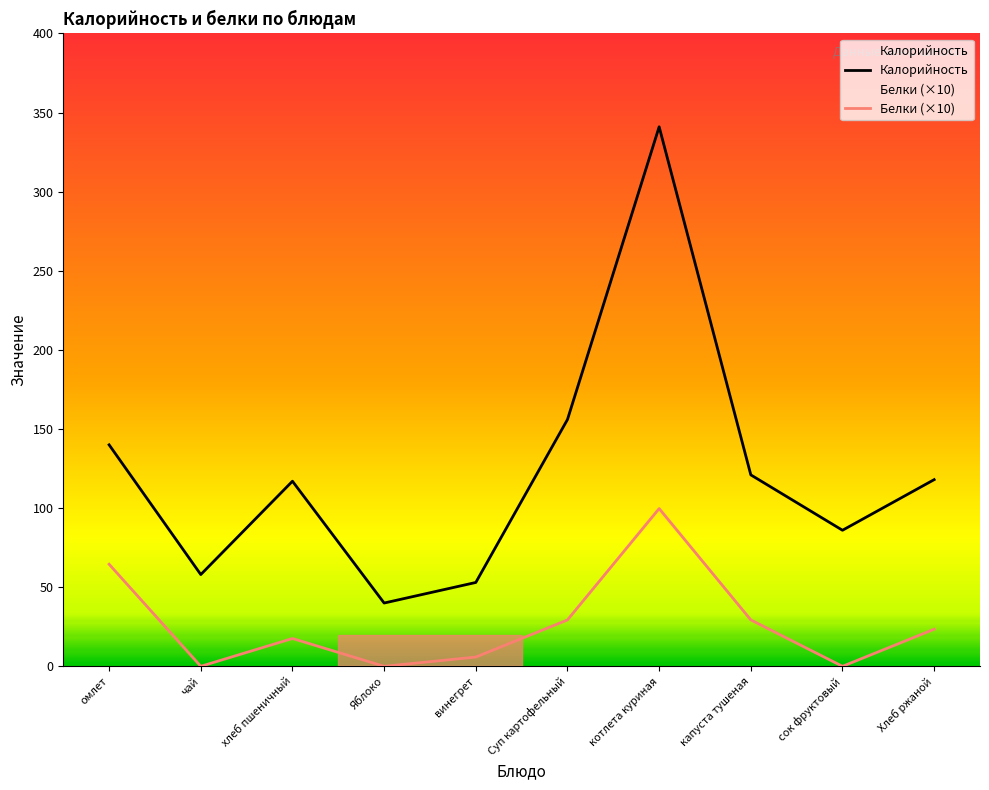

At how many categories does at least one series exceed 163?

1